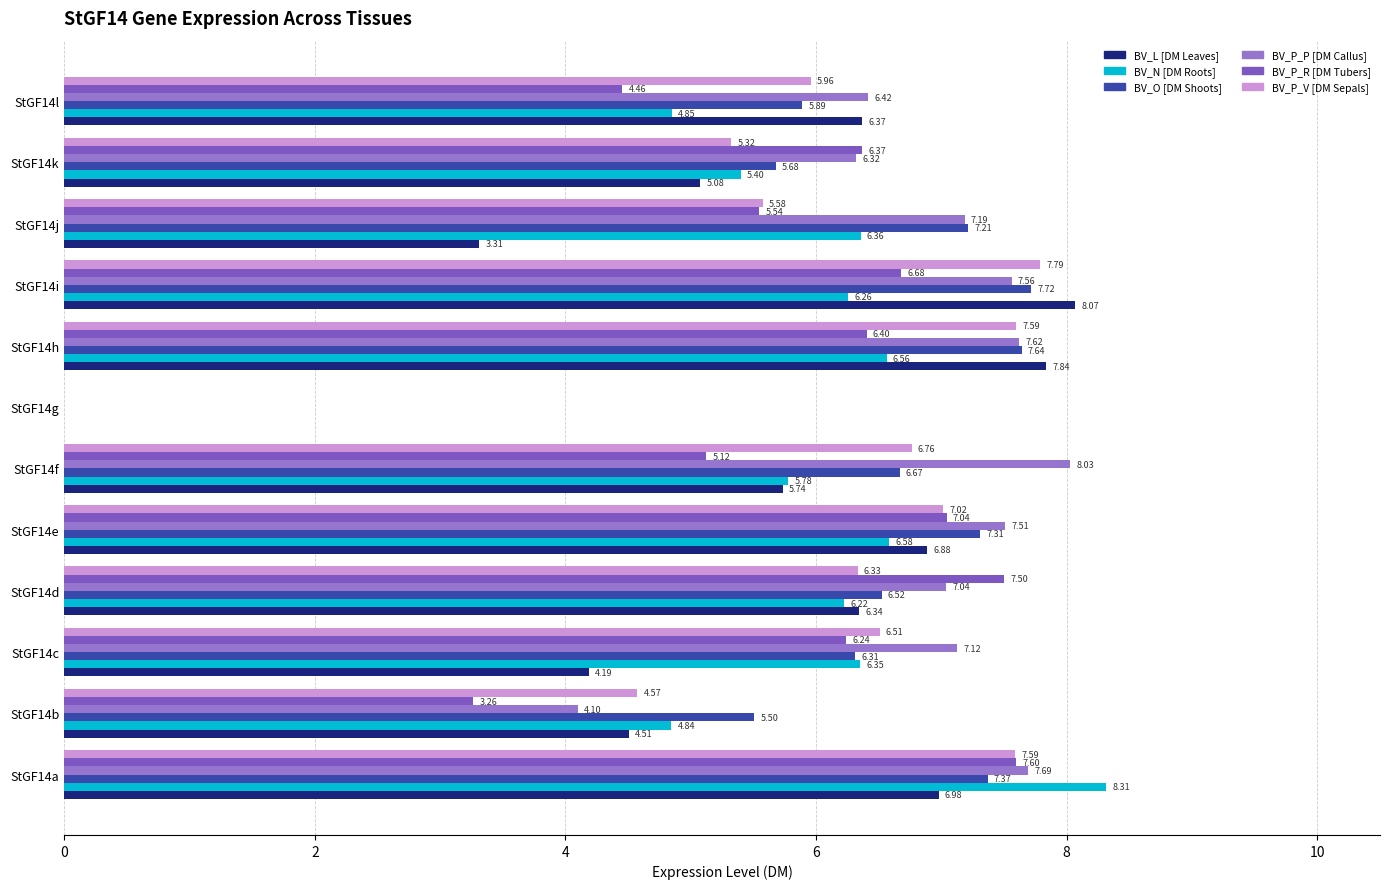

Count the number of categories in the chart.

12